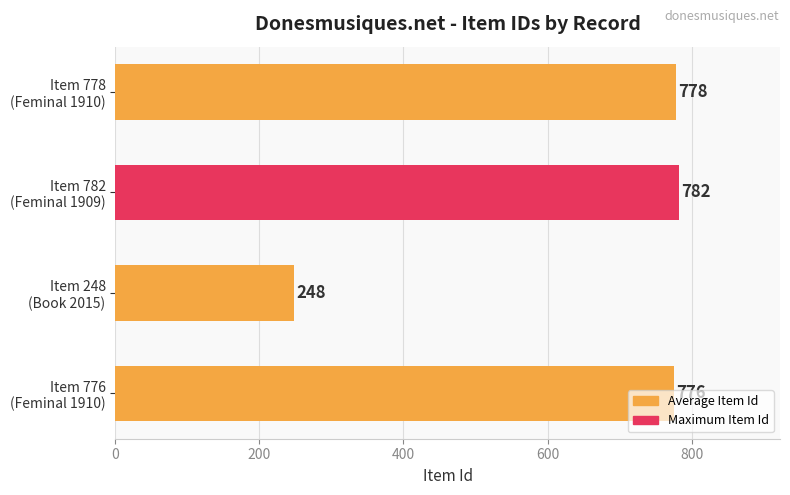

List the labels in order of value, largest first.

Item 782
(Feminal 1909), Item 778
(Feminal 1910), Item 776
(Feminal 1910), Item 248
(Book 2015)